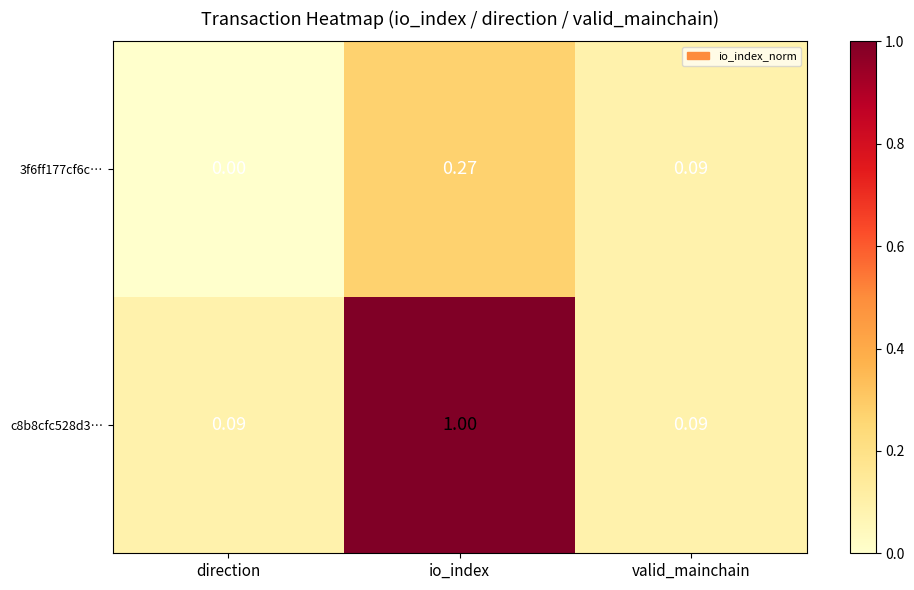

At which category is the sum across all series the highest?

io_index